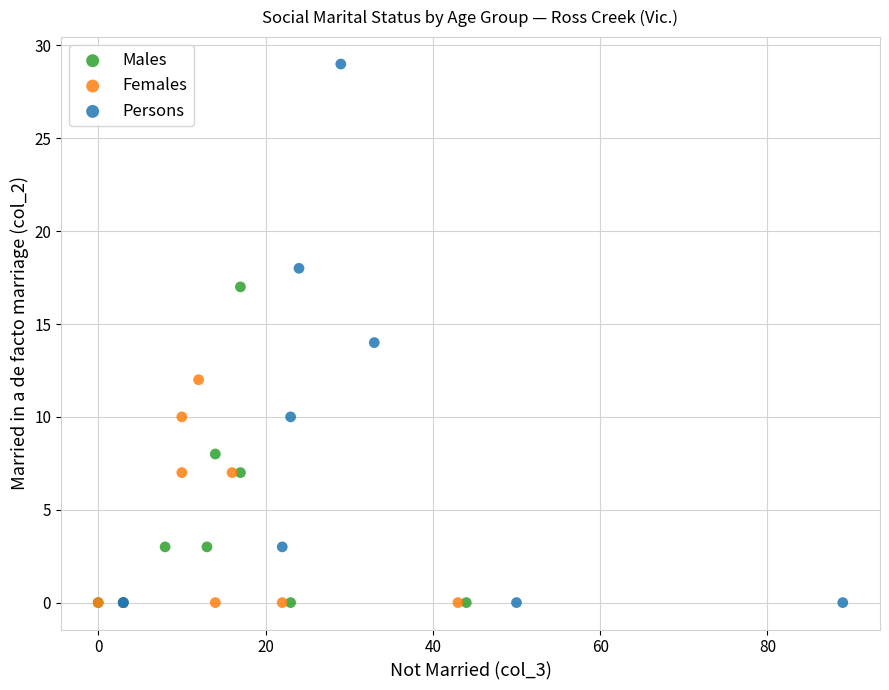

What are all the series names shown in the legend?

Males, Females, Persons